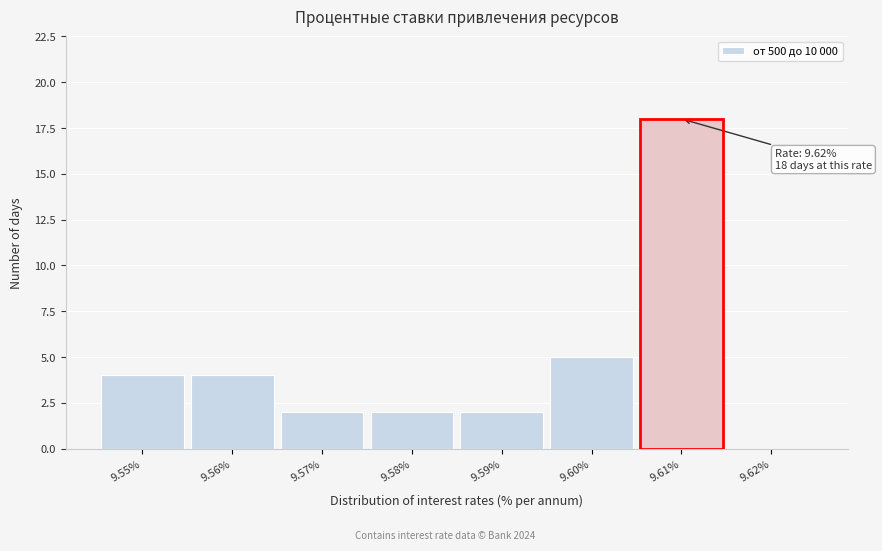

Reading left to right, what are all the values shown in this chart?

9.55%=4	9.56%=4	9.57%=2	9.58%=2	9.59%=2	9.60%=5	9.61%=18	9.62%=0